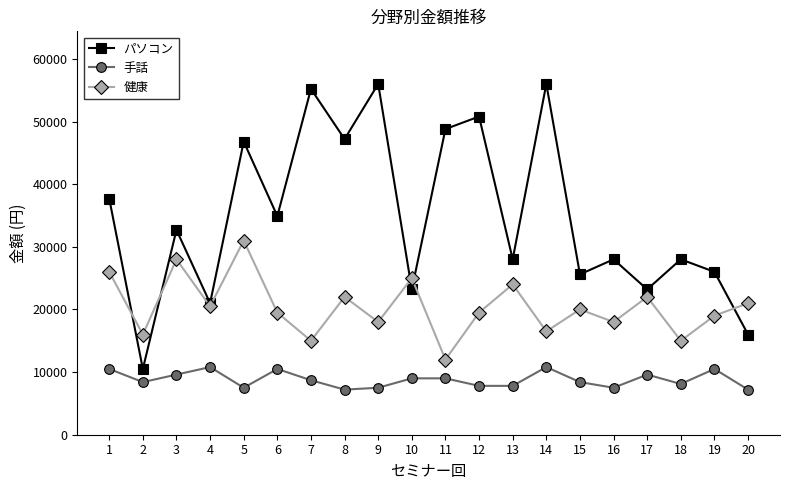

Where is the first local maximum for 健康?

3